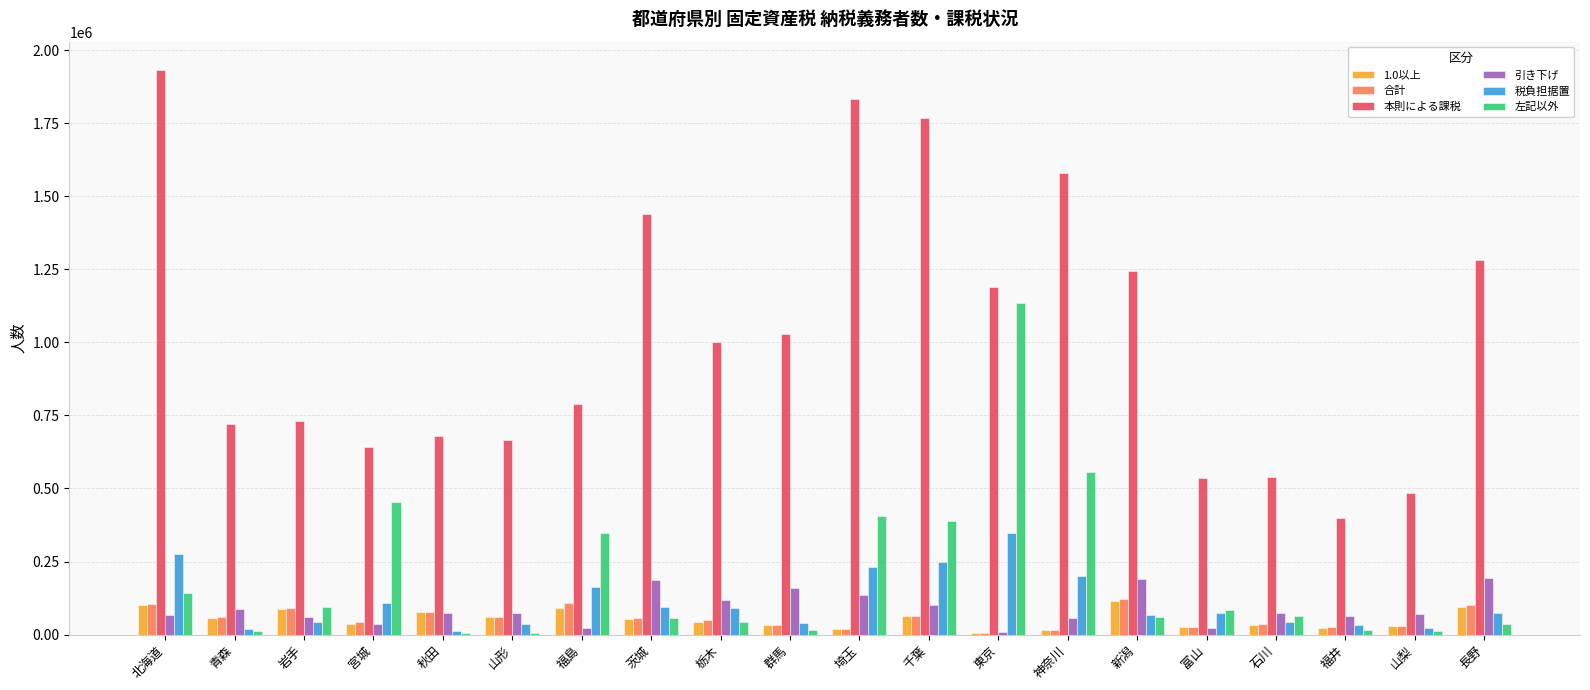

Are the bars horizontal?

No